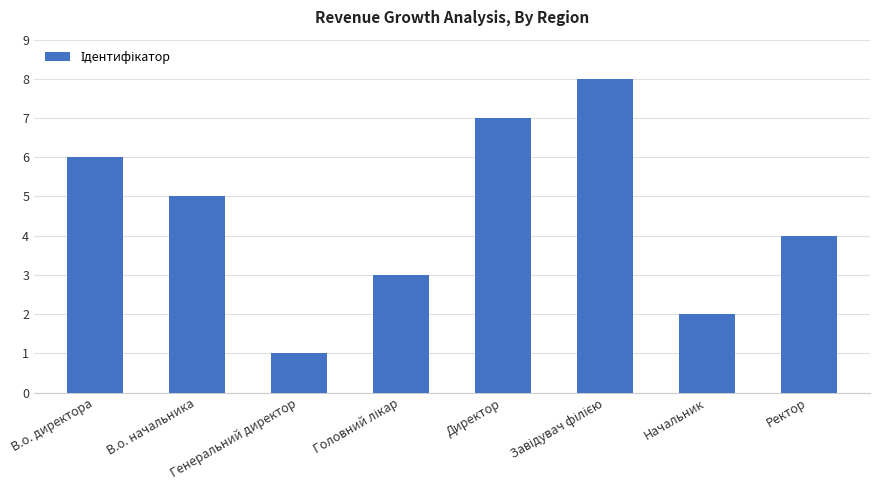

Reading left to right, extract all data points from this chart.

6	5	1	3	7	8	2	4